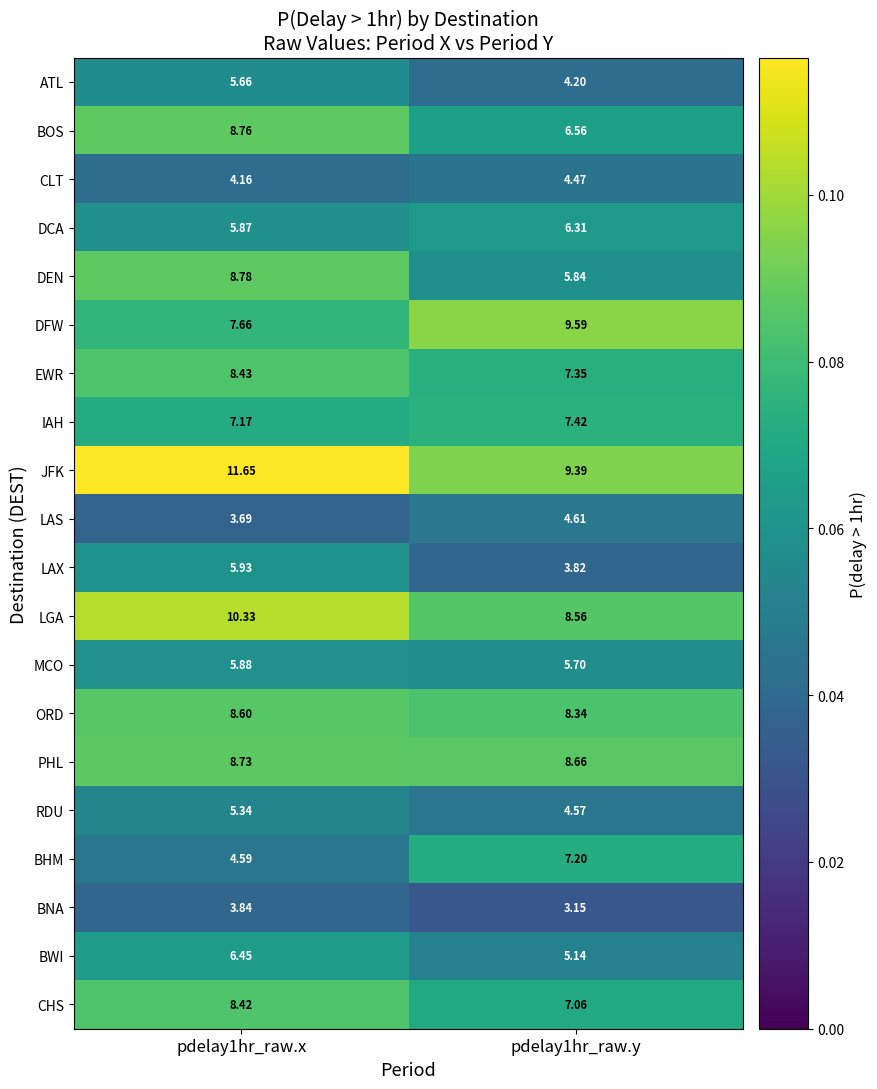

Which series changed the most between pdelay1hr_raw.x and pdelay1hr_raw.y?

DEN